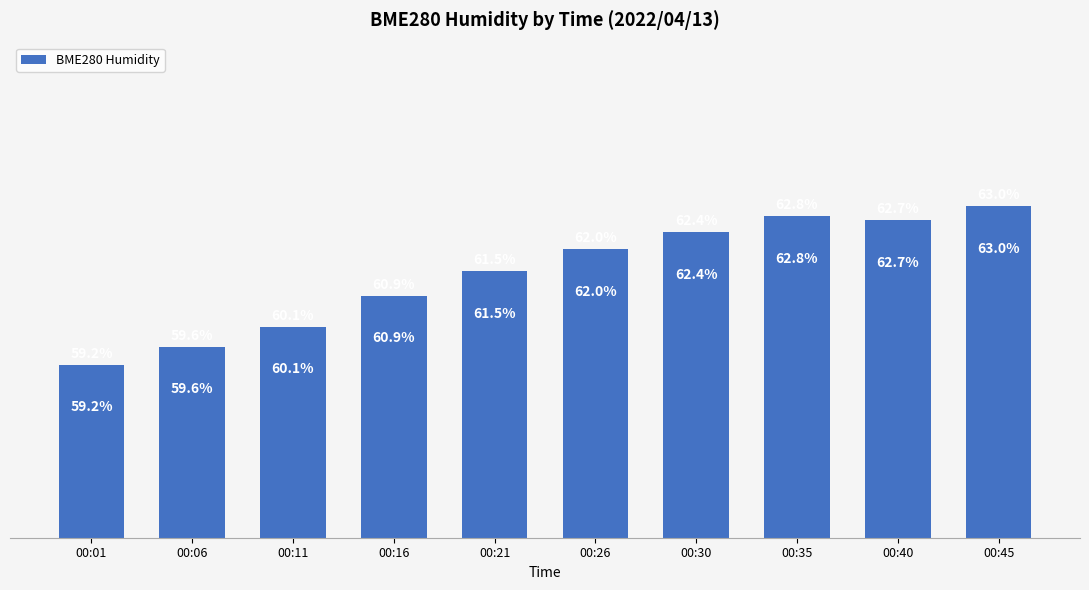

List the labels in order of value, largest first.

00:45, 00:35, 00:40, 00:30, 00:26, 00:21, 00:16, 00:11, 00:06, 00:01